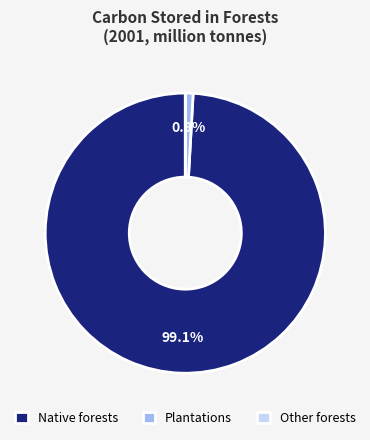

Which category has the biggest portion of the pie?

Native forests